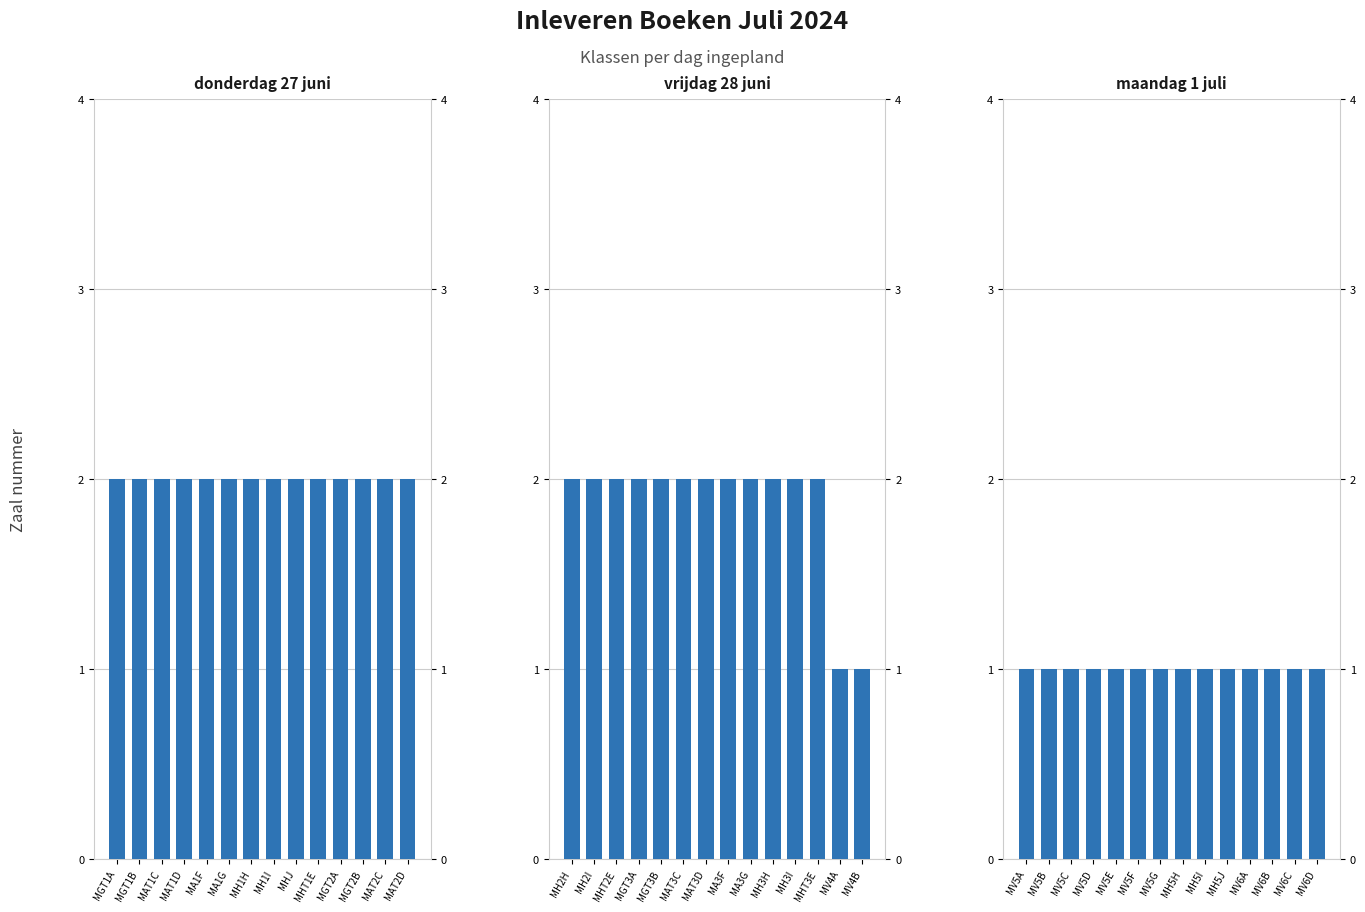

What is the label of the 14th bar from the right?

MGT1A